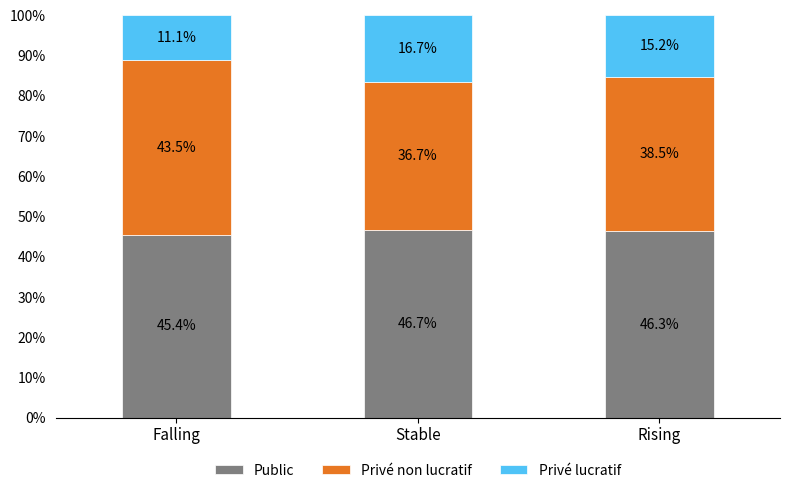

At which label is Public closest to 46?

Rising